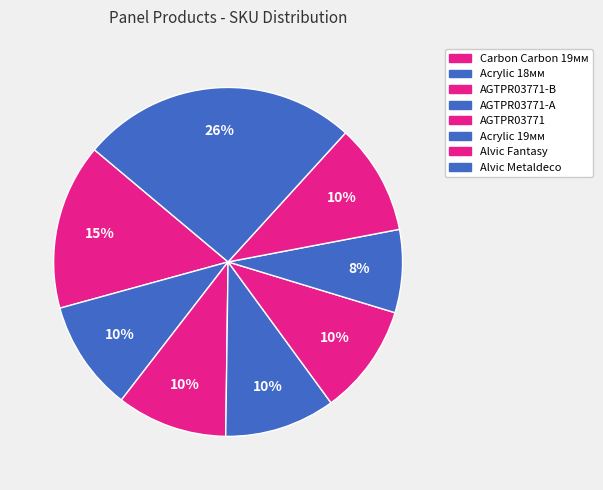

Does any single category account for the majority?

No